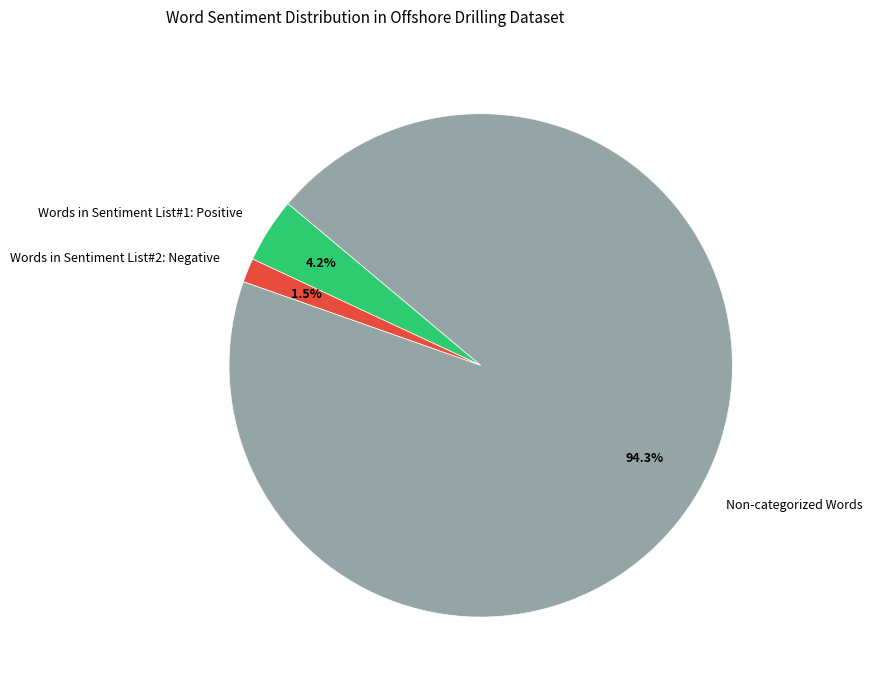

Between Non-categorized Words and Words in Sentiment List#2: Negative, which is larger?

Non-categorized Words